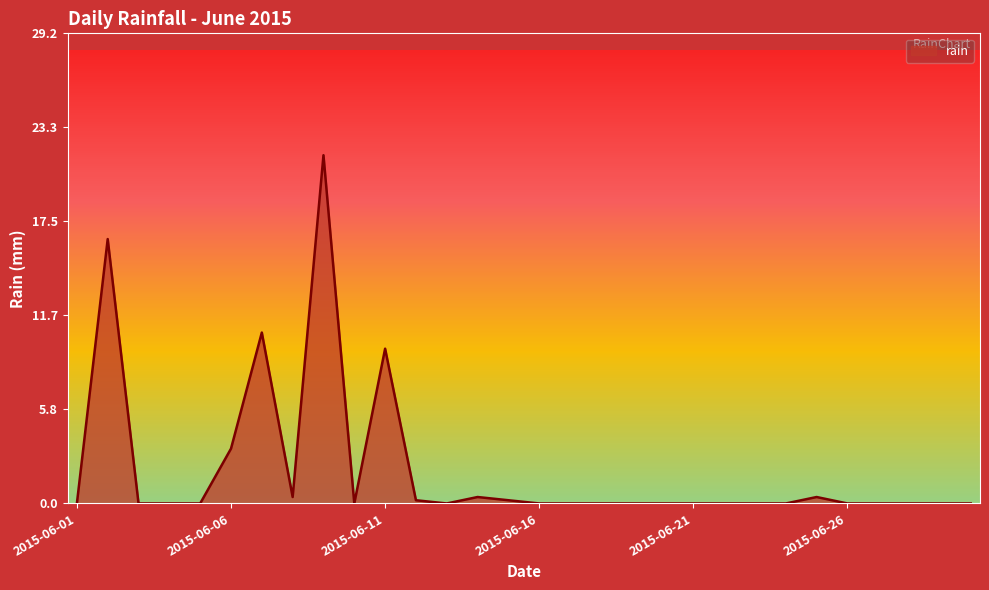

What is the difference between the maximum and minimum values?

21.6